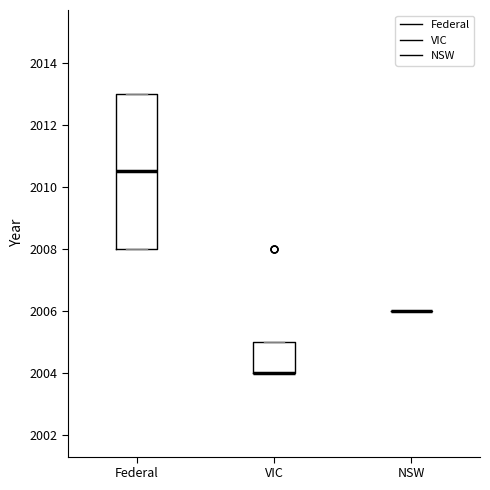

Which box is the tallest, from its lower edge to its upper edge?

Federal